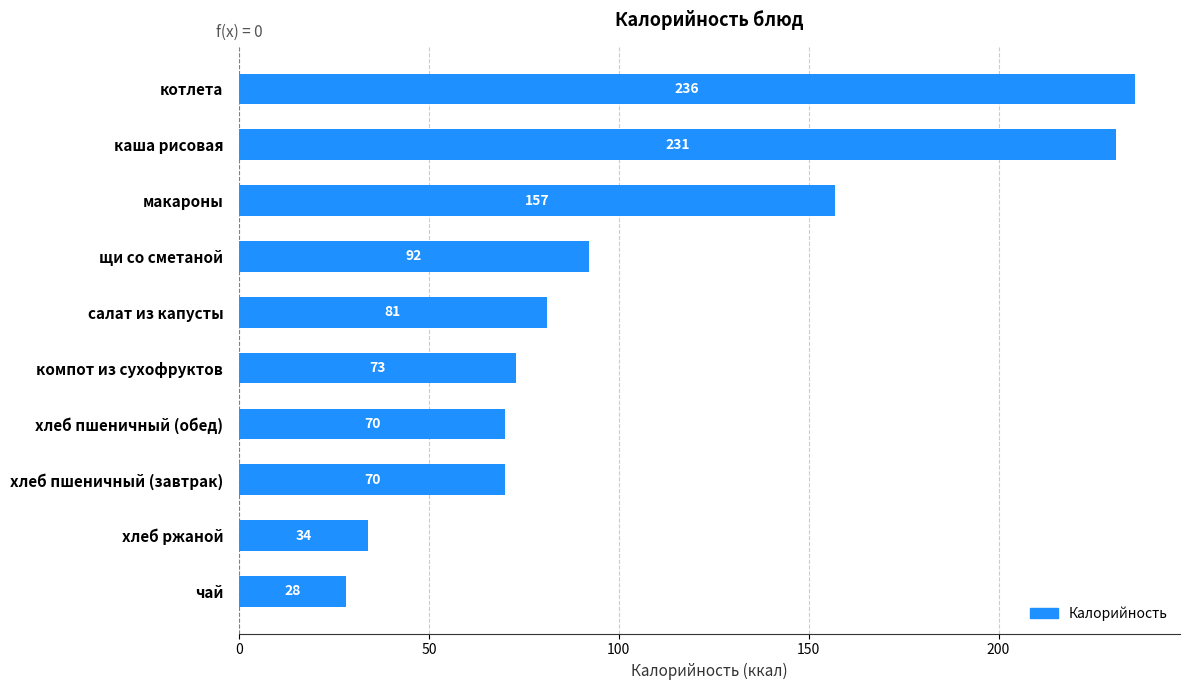

What is the change in value from чай to каша рисовая?

+203